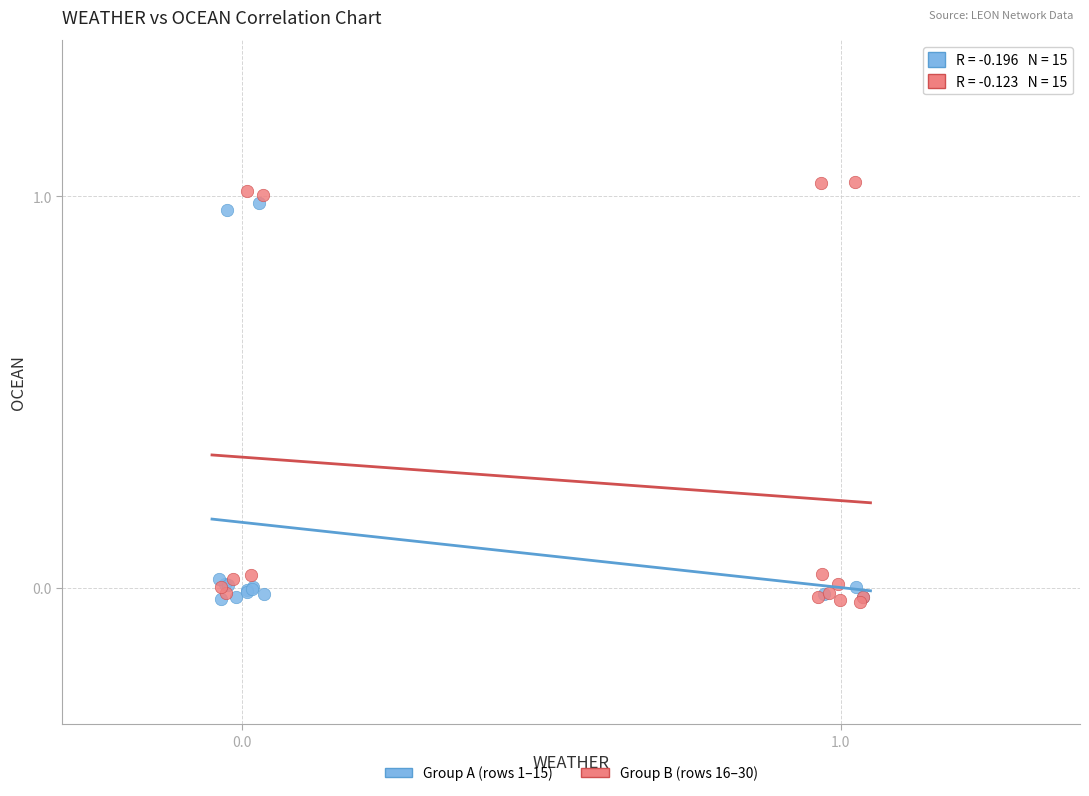

Which series has the widest spread of Y values?

Group B (rows 16–30)